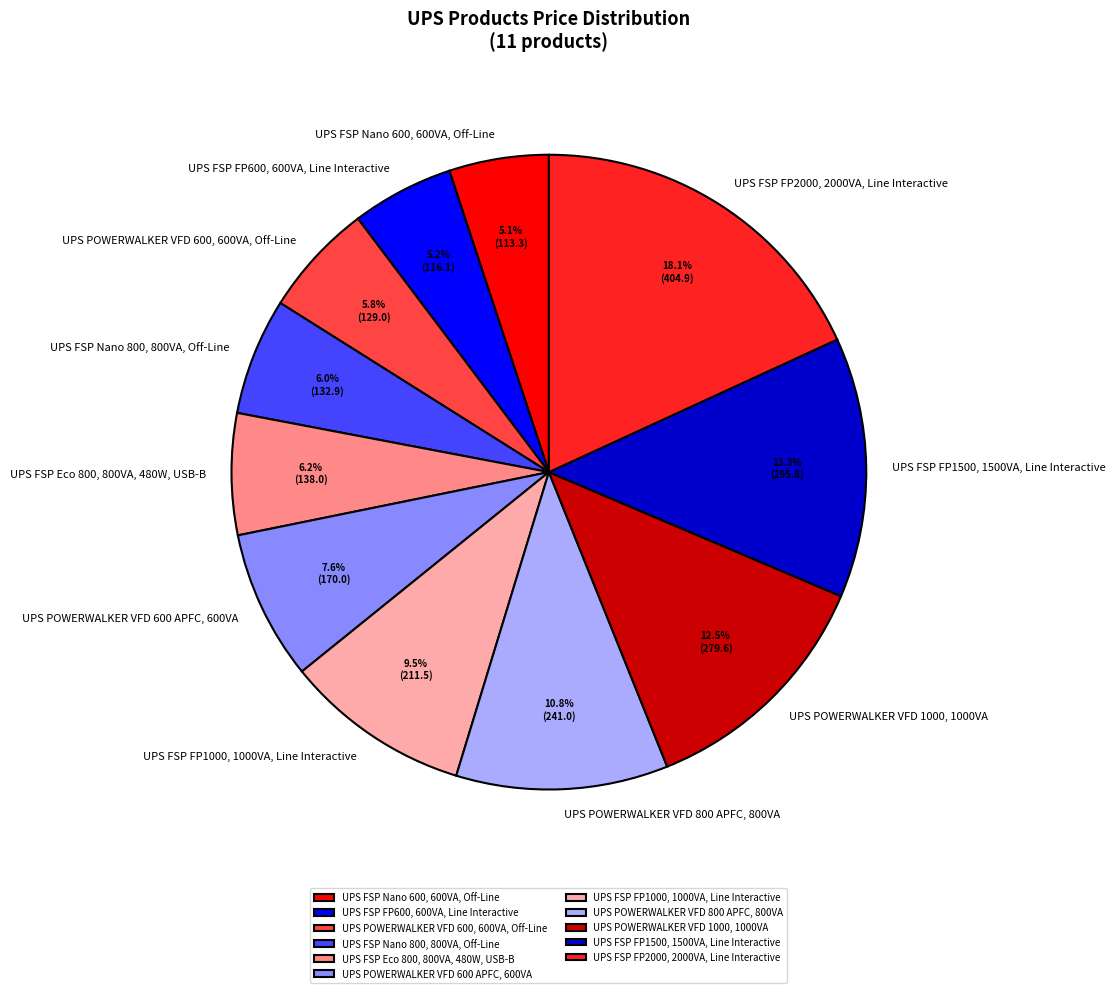

The UPS POWERWALKER VFD 600, 600VA, Off-Line slice represents 6% of the pie. True or false?

True